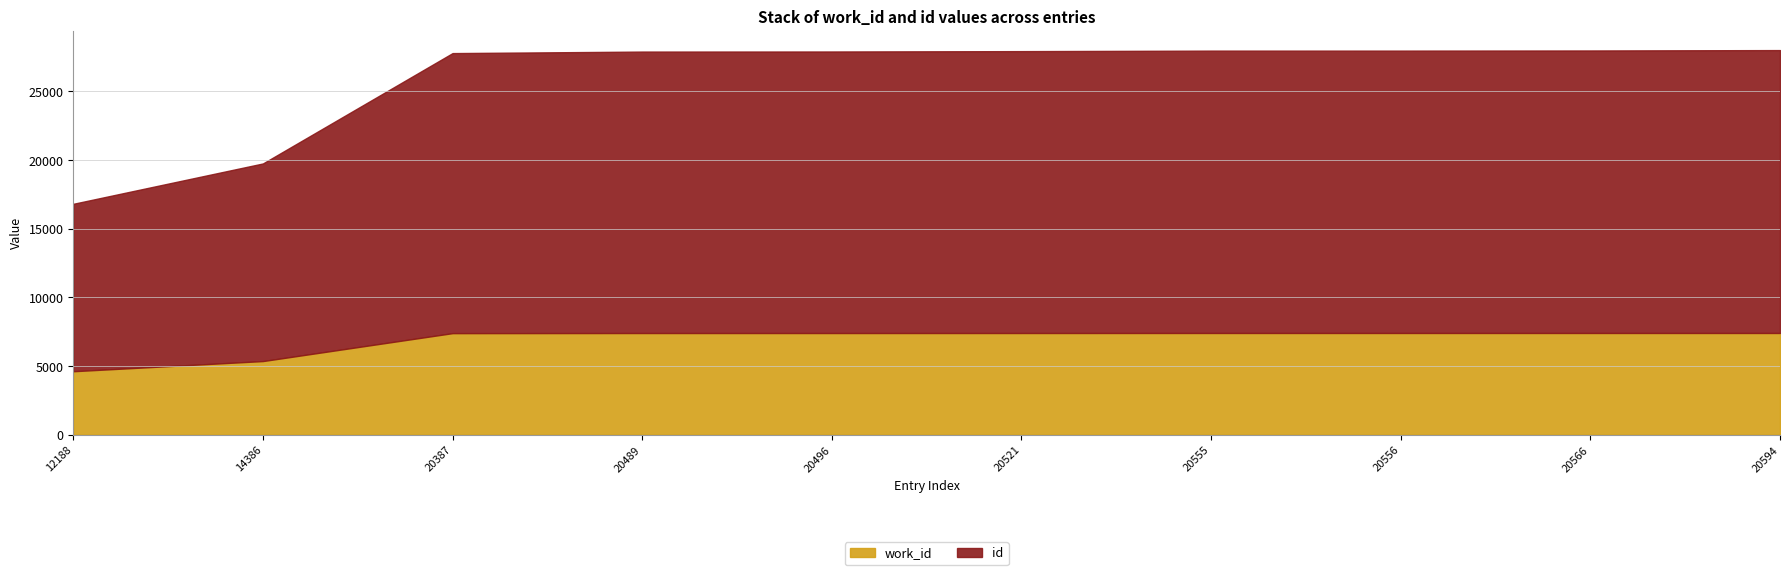

What is the difference between the id values at 20555 and 20594?

39